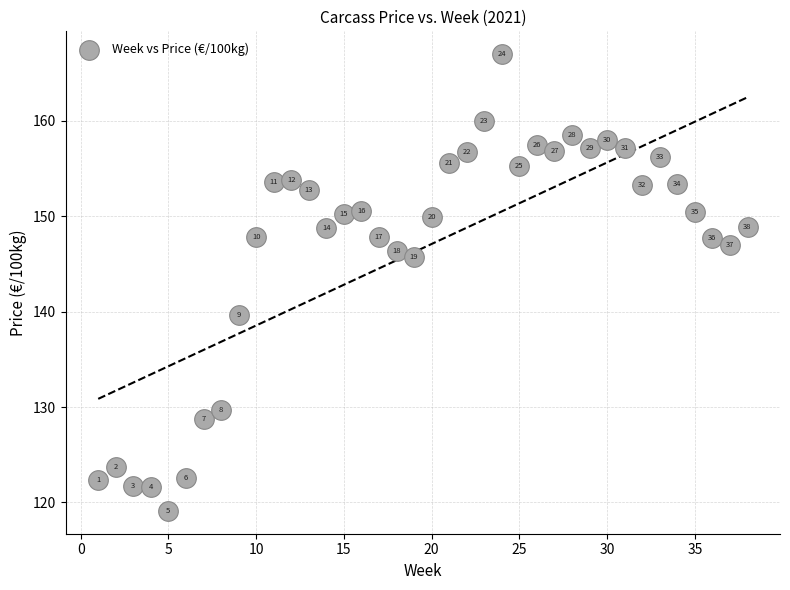

What Y value in the scatter plot is closest to 143?

145.7